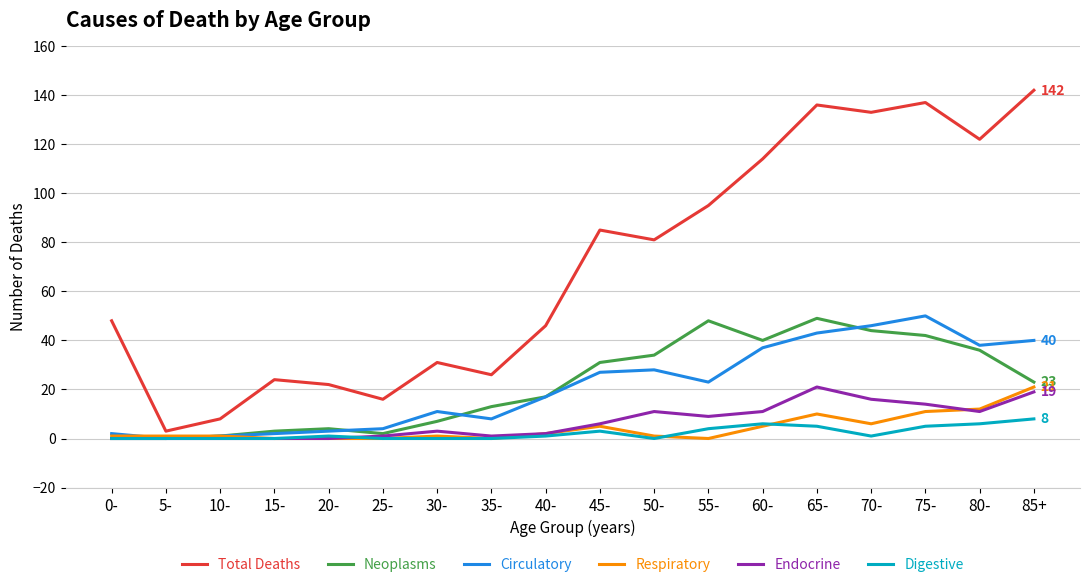

Which series has the largest range (max minus min)?

Total Deaths